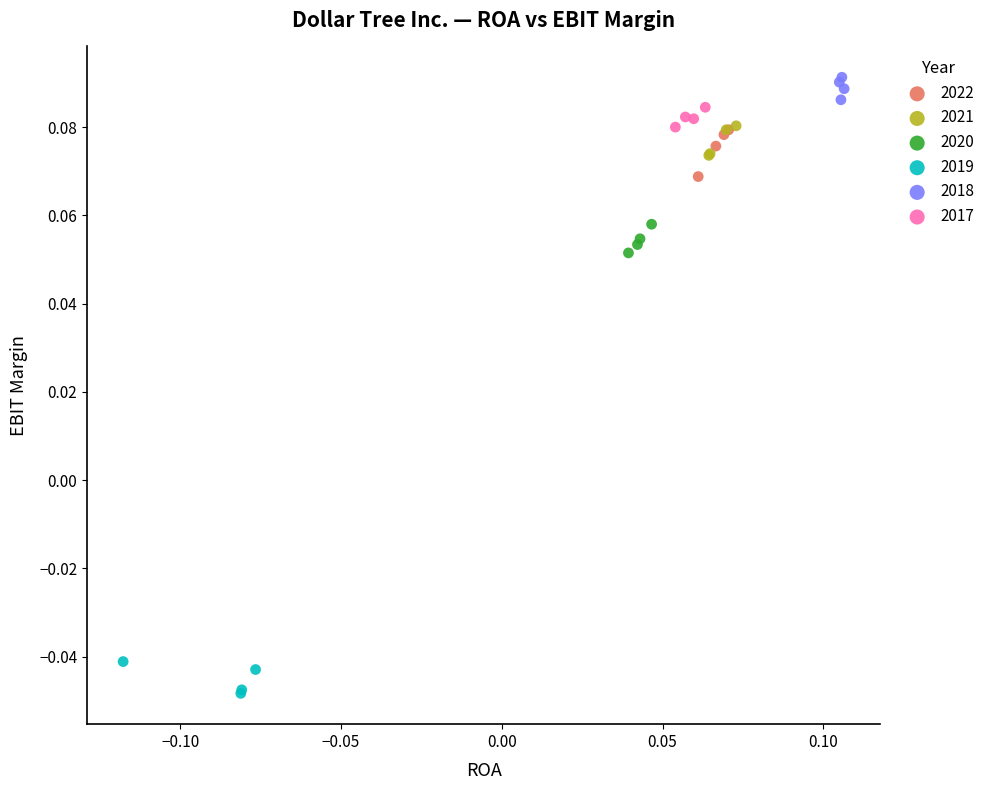

Which series contains the highest Y value?

2018